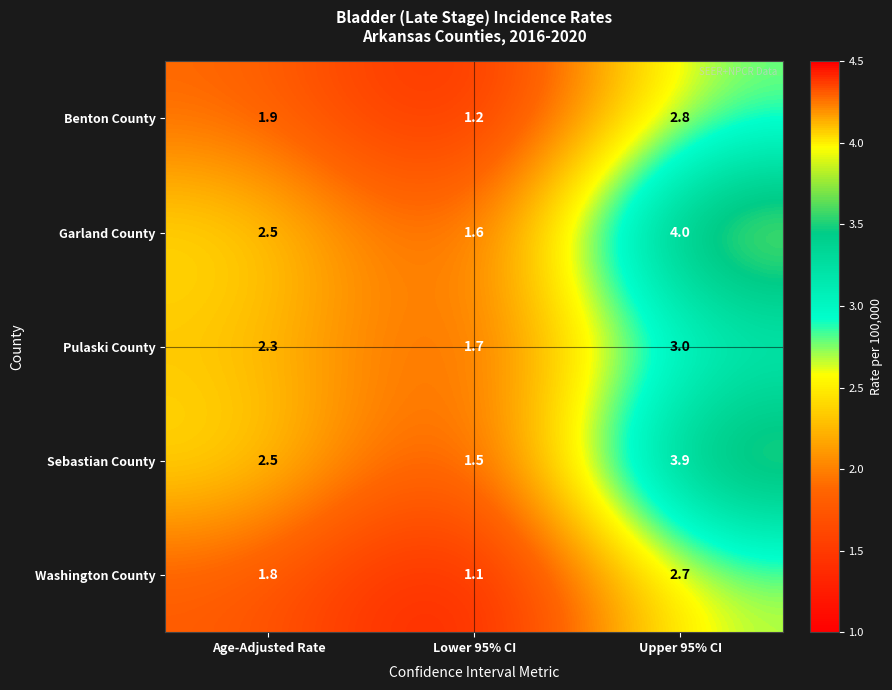

Rank the series by their maximum value, from highest to lowest.

Garland County, Sebastian County, Pulaski County, Benton County, Washington County